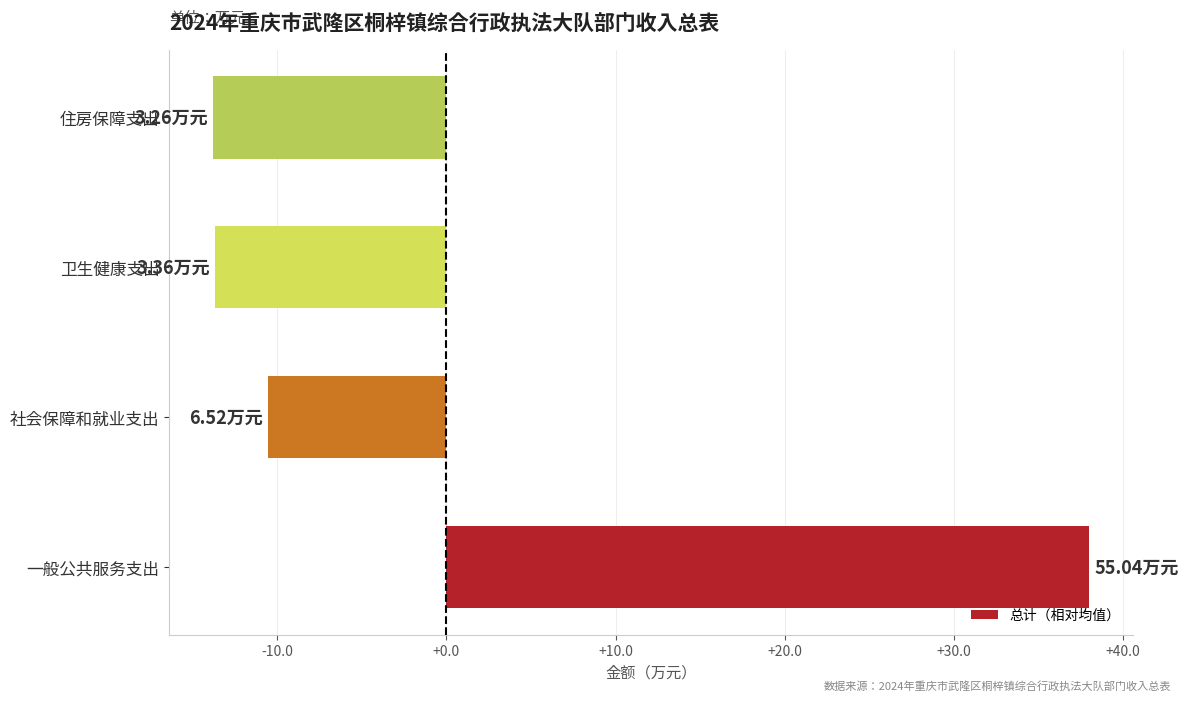

What is the change in value from 一般公共服务支出 to 卫生健康支出?

-51.7